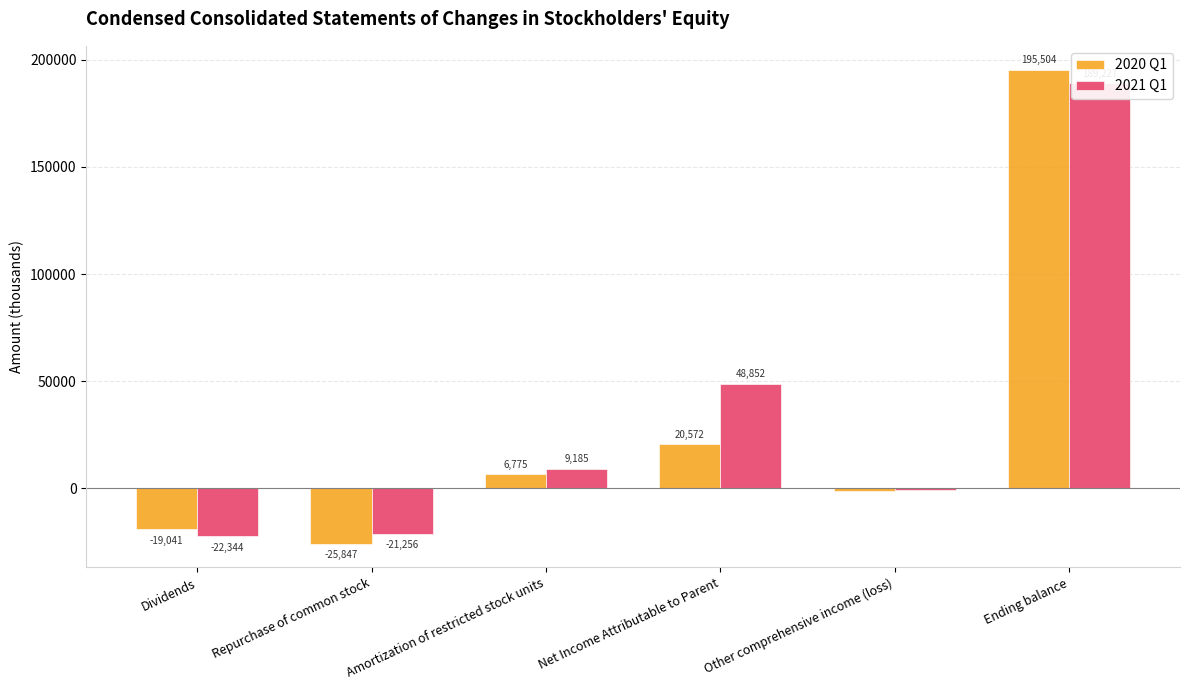

At which category is the sum across all series the highest?

Ending balance